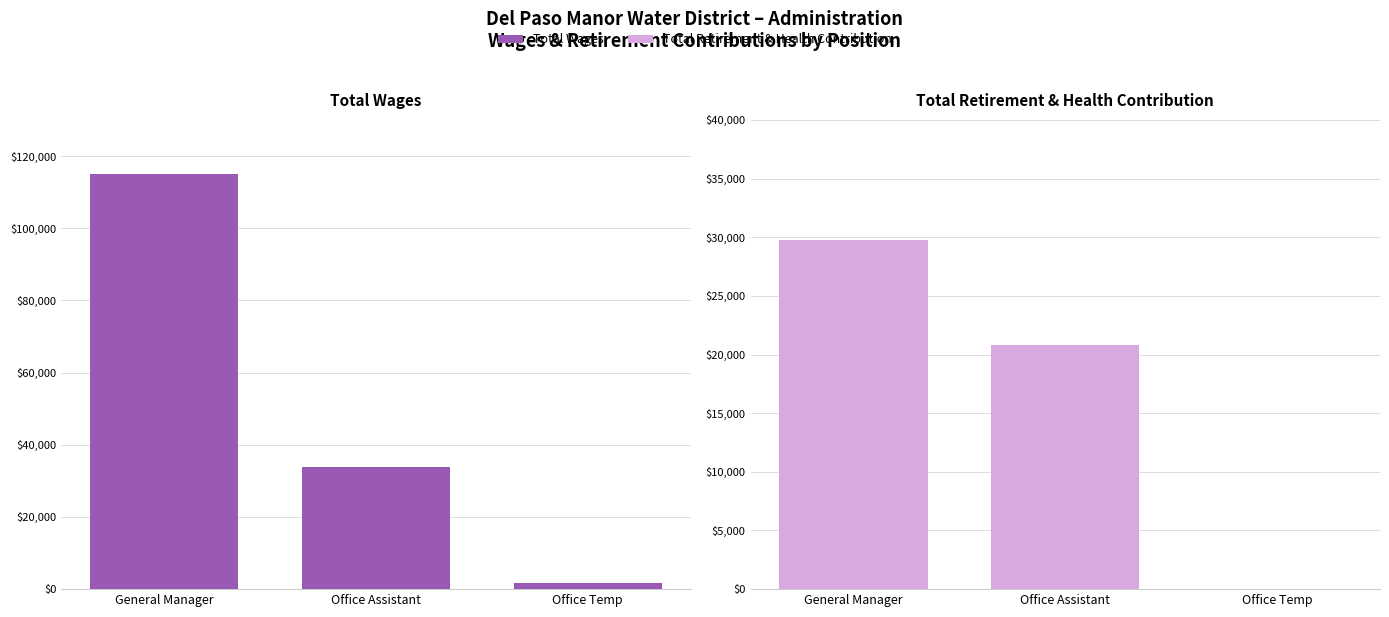

Is the value of Total Wages at Office Assistant greater than the value of Total Retirement & Health Contribution at General Manager?

Yes